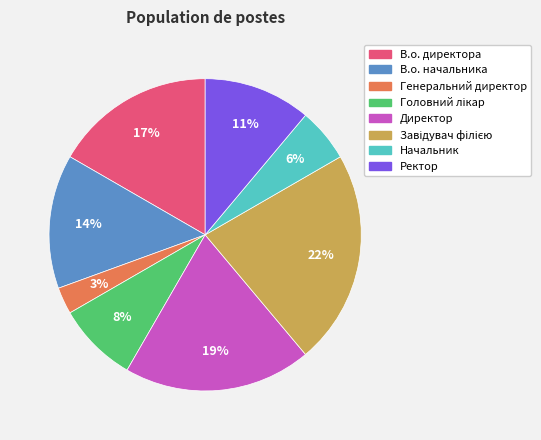

True or false: Генеральний директор accounts for 3% of the total.

True